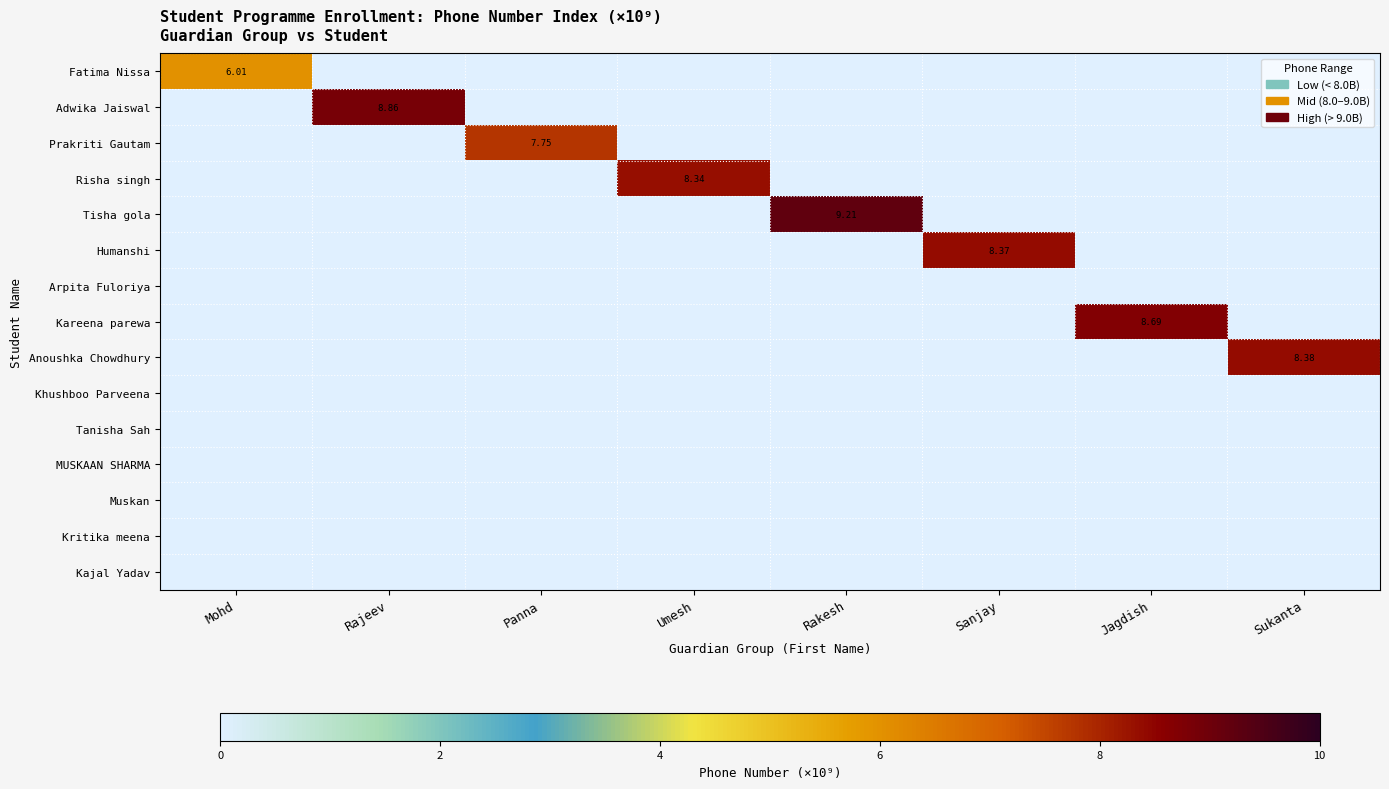

At Mohd, list the series in order from smallest to largest.

Adwika Jaiswal, Prakriti Gautam, Risha singh, Tisha gola, Humanshi, Arpita Fuloriya, Kareena parewa, Anoushka Chowdhury, Khushboo Parveena, Tanisha Sah, MUSKAAN SHARMA, Muskan, Kritika meena, Kajal Yadav, Fatima Nissa